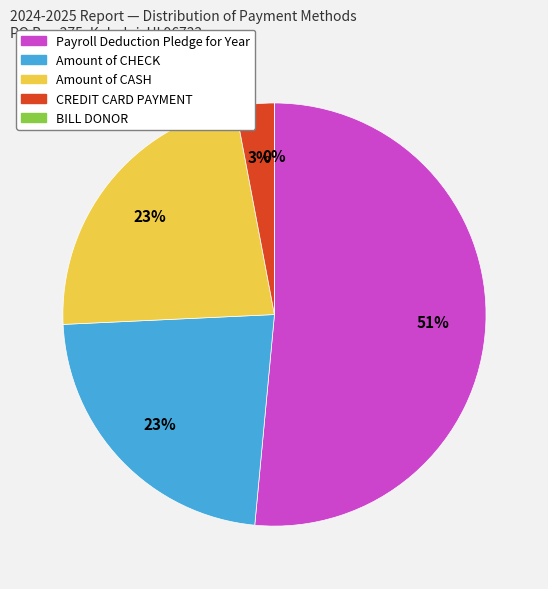

Which has a higher value, CREDIT CARD PAYMENT or BILL DONOR?

CREDIT CARD PAYMENT